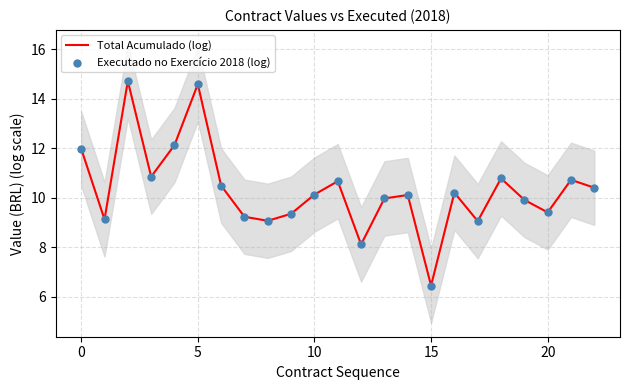

Which series has the largest Y range (max minus min)?

Total Acumulado (log)